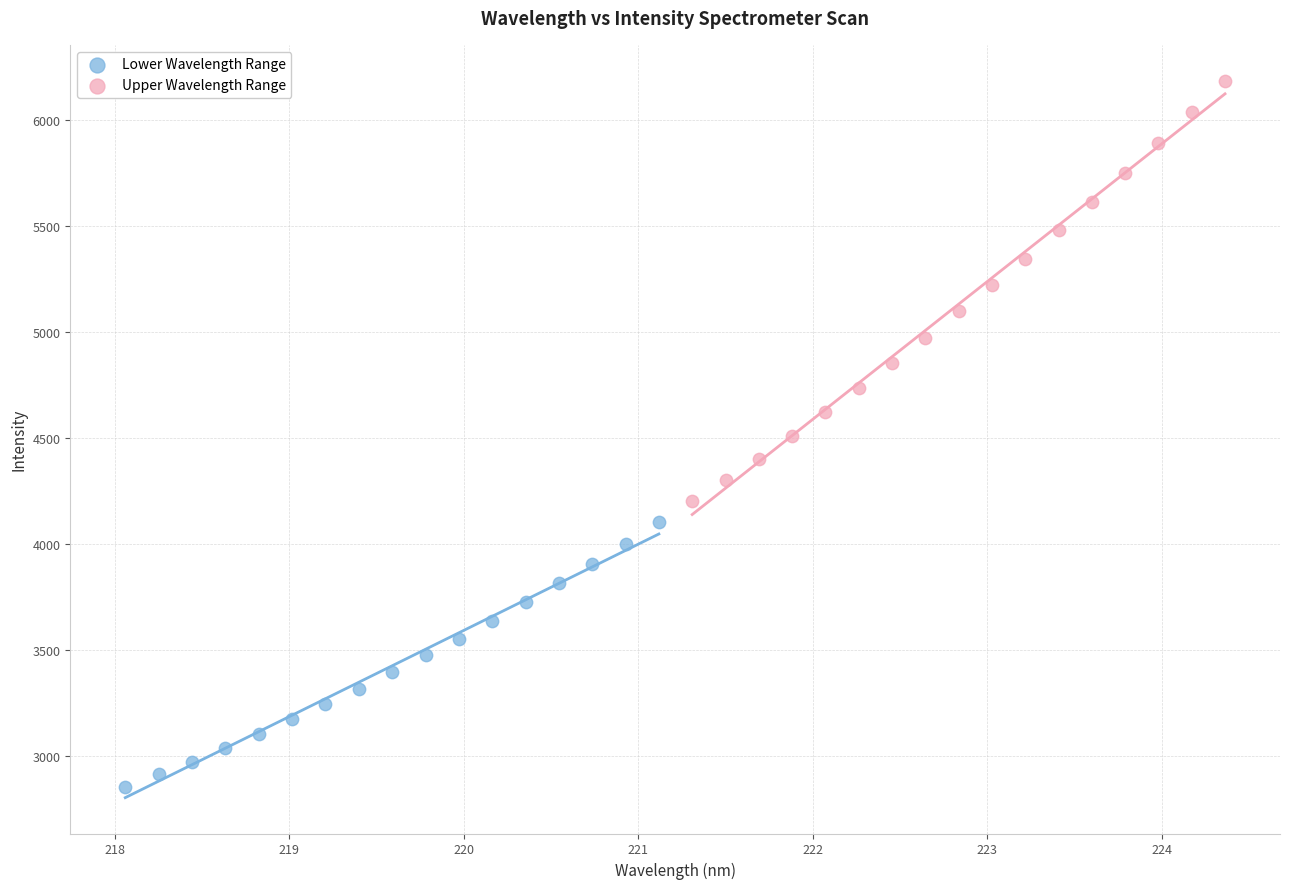

Which series contains the highest Y value?

Upper Wavelength Range